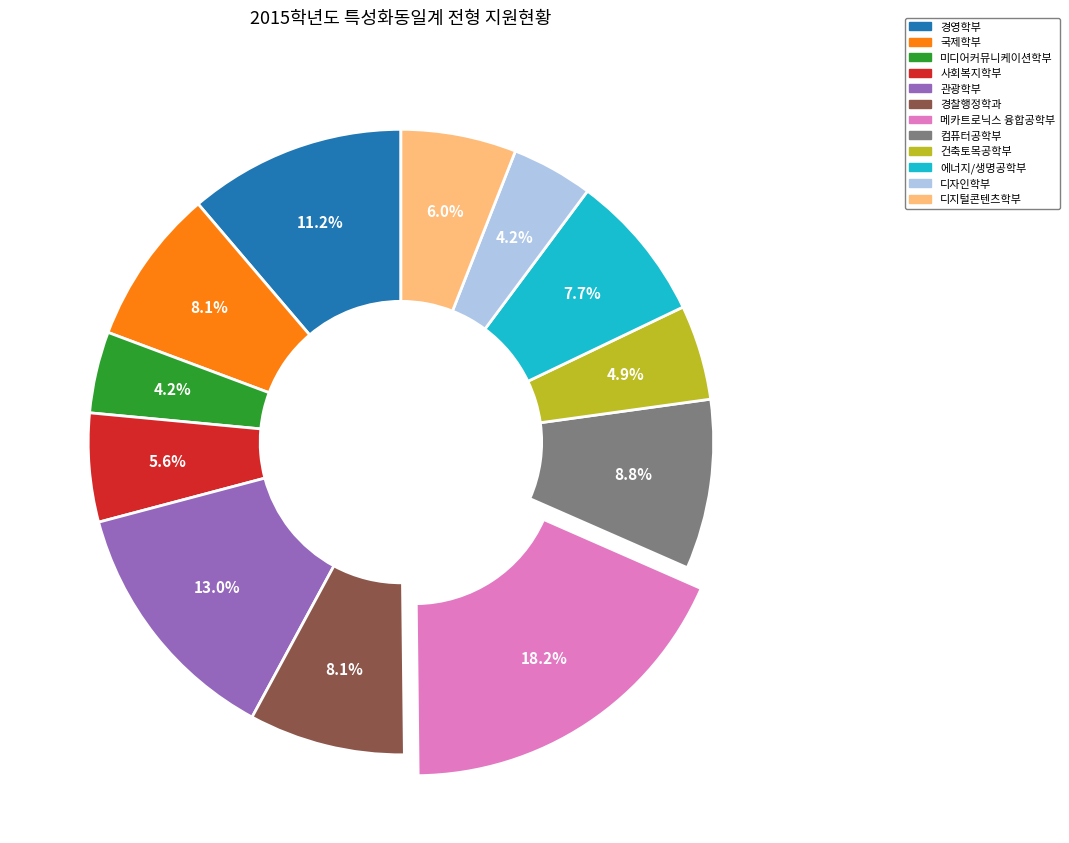

Is it true that 미디어커뮤니케이션학부 is 4% of the pie?

True